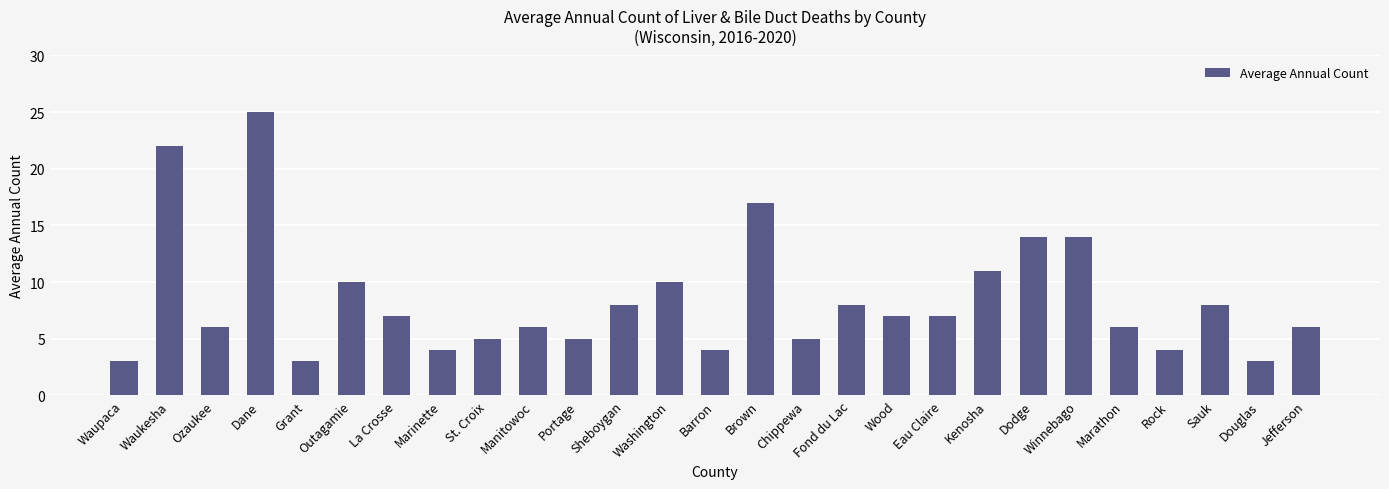

Where does the data first go above 7?

Waukesha